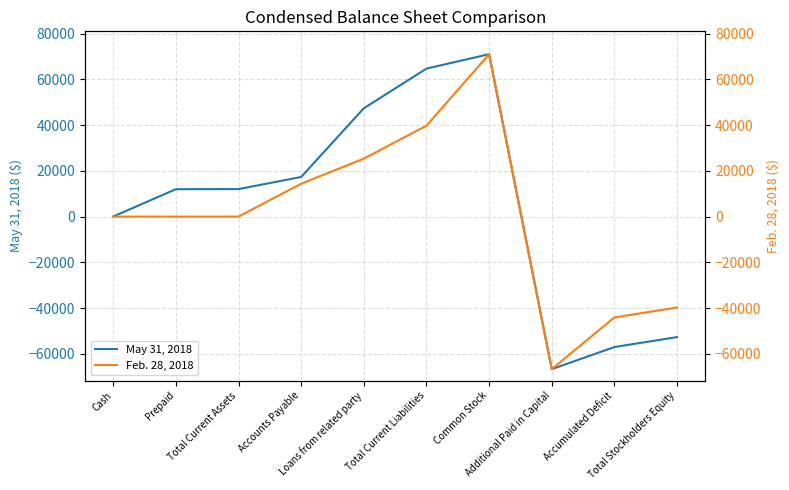

What are all the series names shown in the legend?

May 31, 2018, Feb. 28, 2018